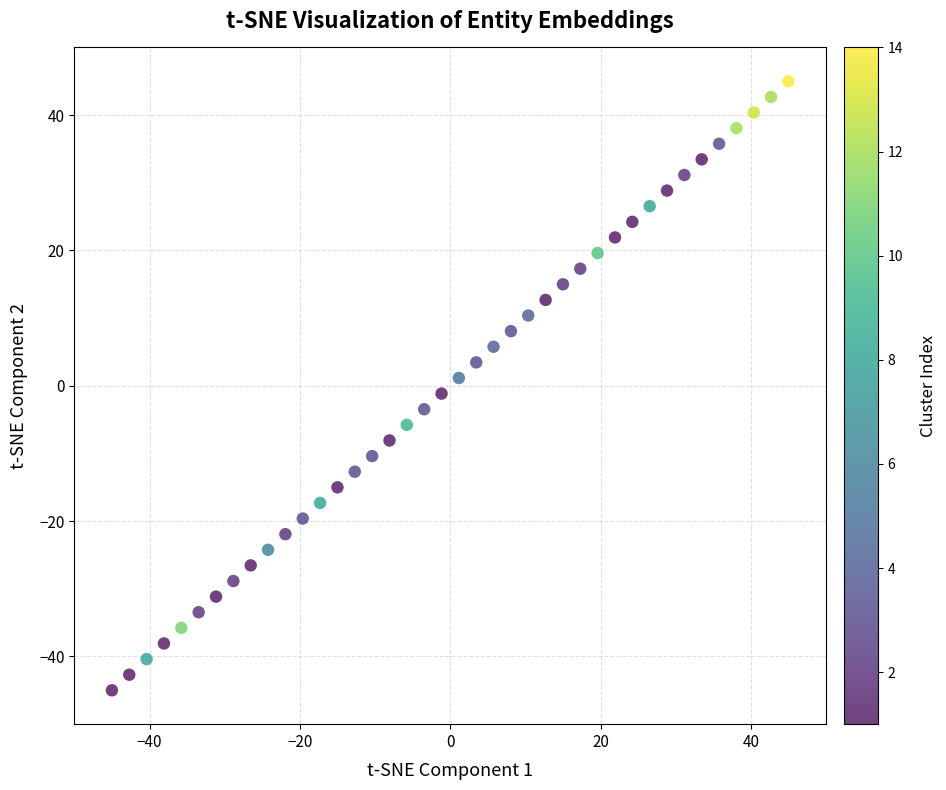

What is the range of X values (max minus min)?

90.0